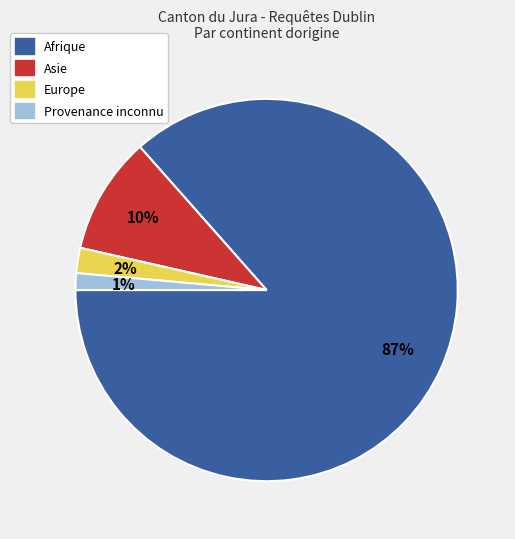

To the nearest percent, what portion does Provenance inconnu represent?

1%